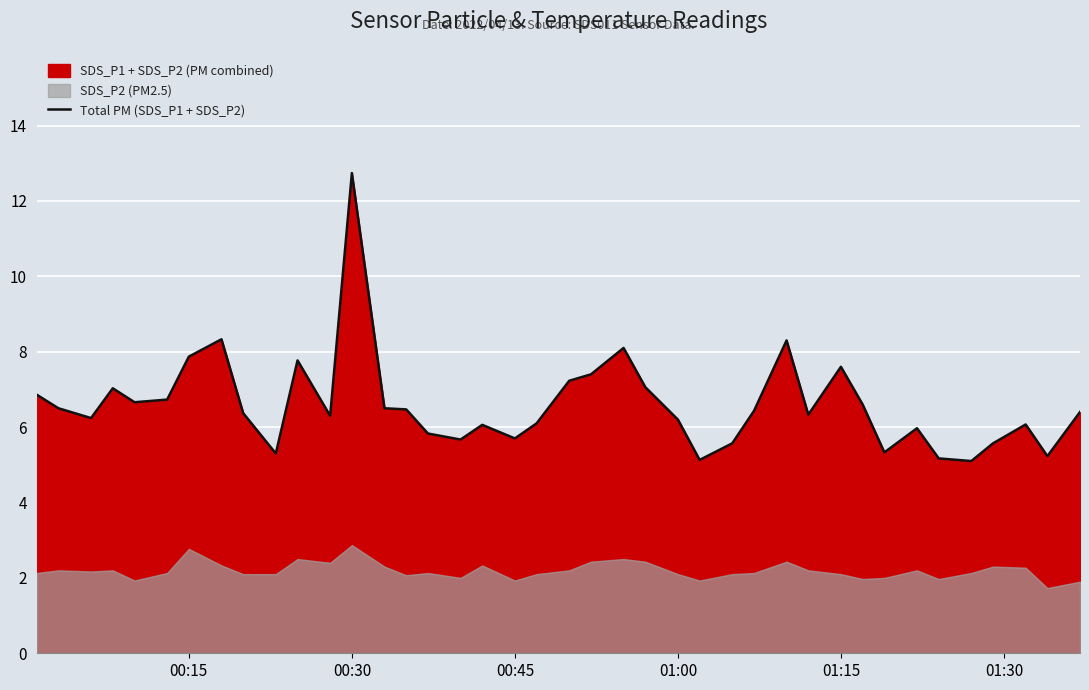

What is the minimum value for Total PM (SDS_P1 + SDS_P2)?

5.1